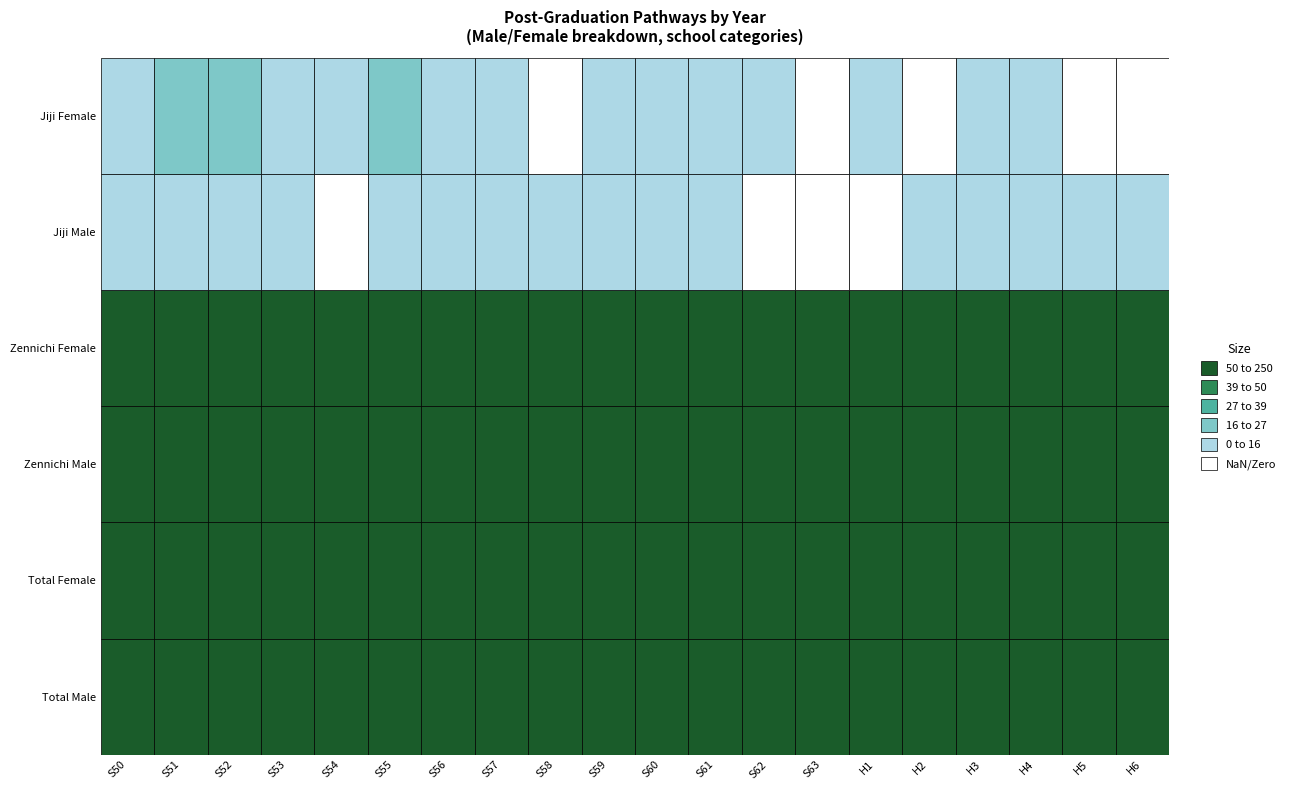

What is the maximum value for Jiji Male?

9